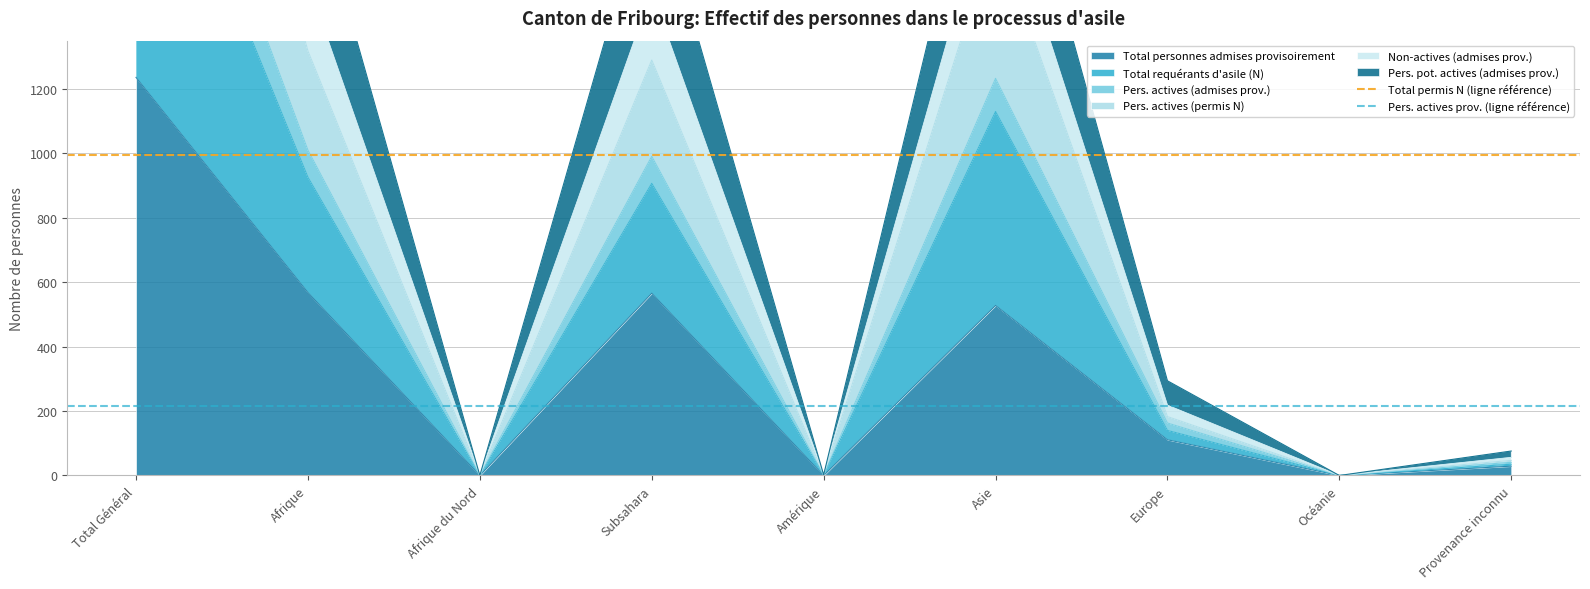

The value of Total personnes admises provisoirement at Océanie is 732. True or false?

False